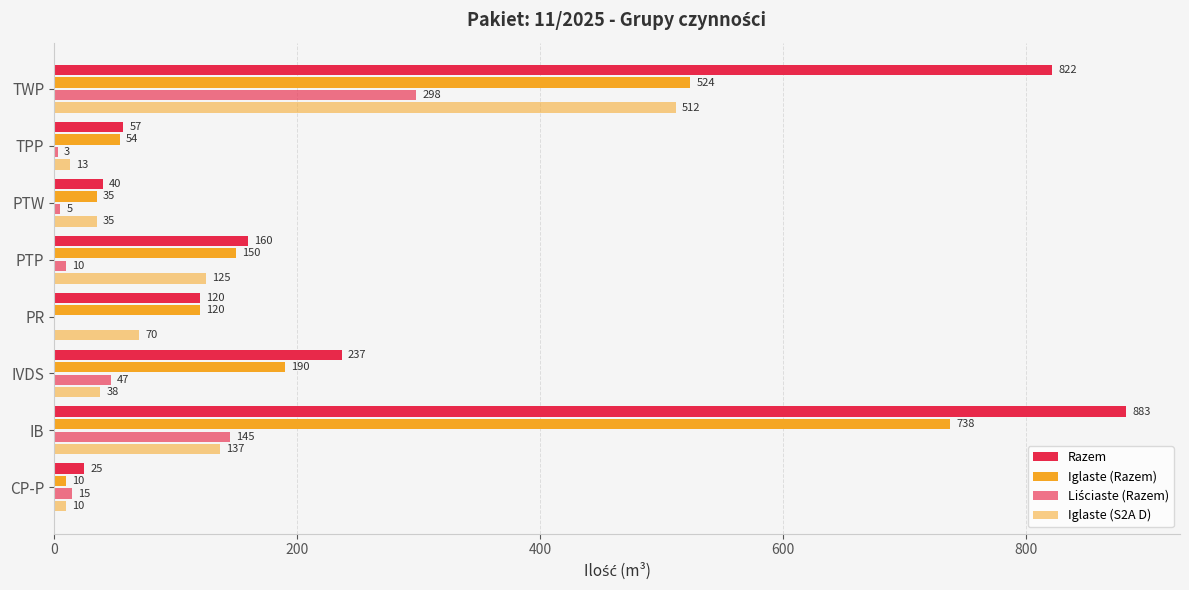

Count the number of categories in the chart.

8